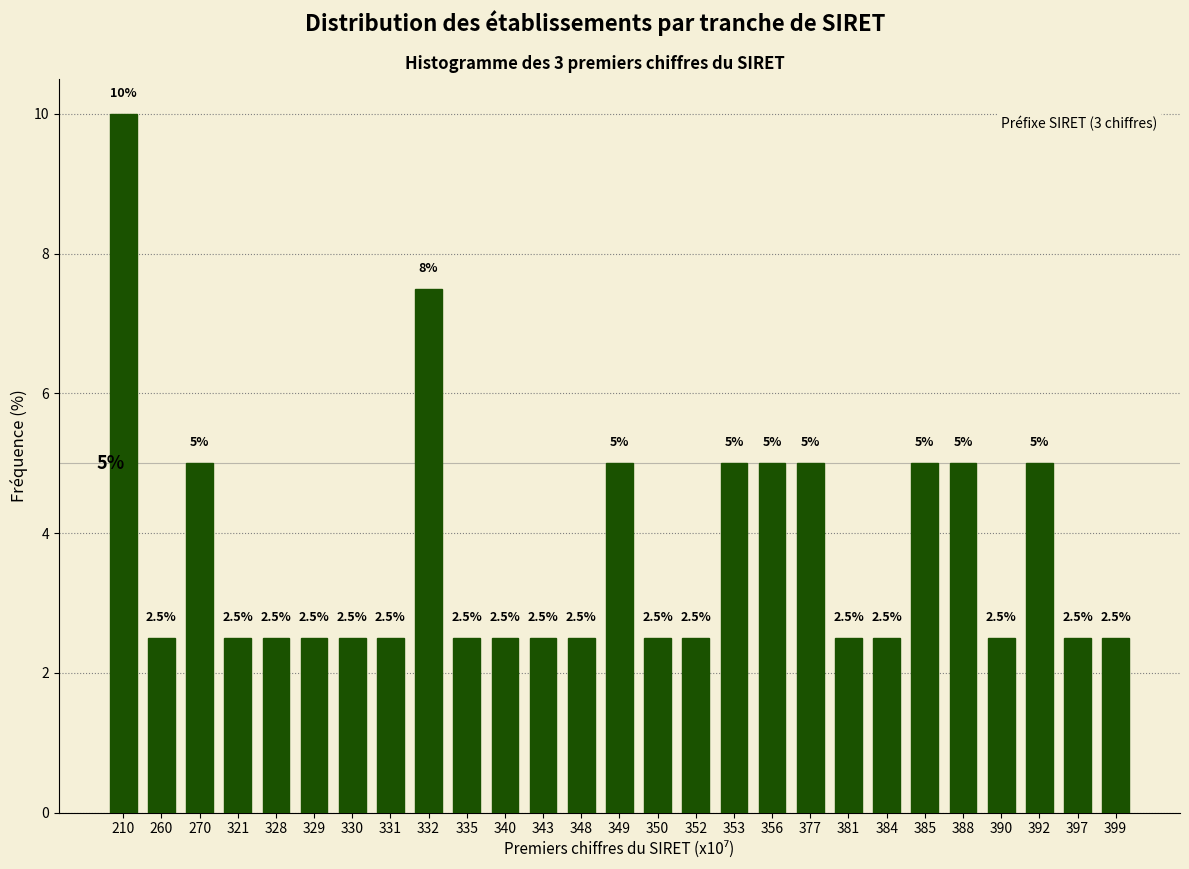

Reading left to right, extract all data points from this chart.

210=10.0	260=2.5	270=5.0	321=2.5	328=2.5	329=2.5	330=2.5	331=2.5	332=7.5	335=2.5	340=2.5	343=2.5	348=2.5	349=5.0	350=2.5	352=2.5	353=5.0	356=5.0	377=5.0	381=2.5	384=2.5	385=5.0	388=5.0	390=2.5	392=5.0	397=2.5	399=2.5